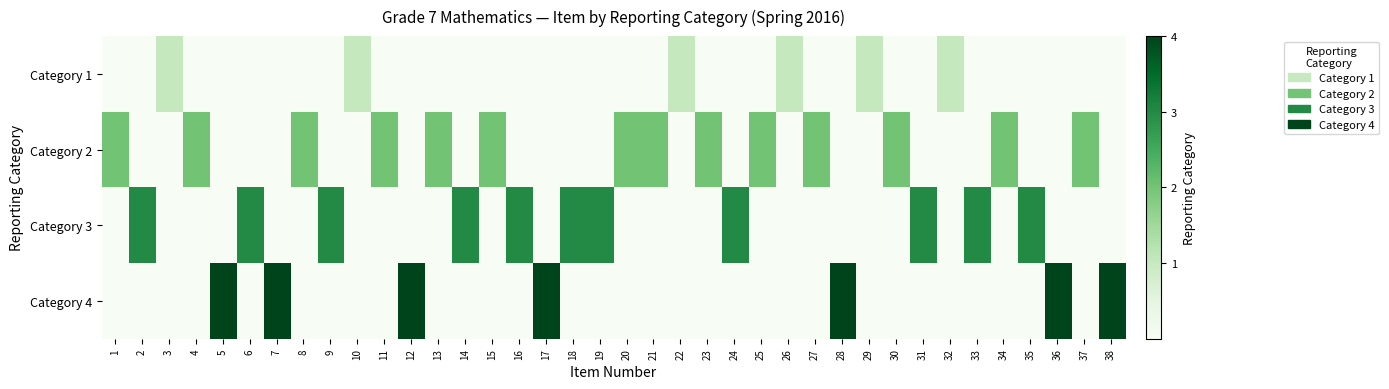

Which has a higher value, 2 or 20?

2